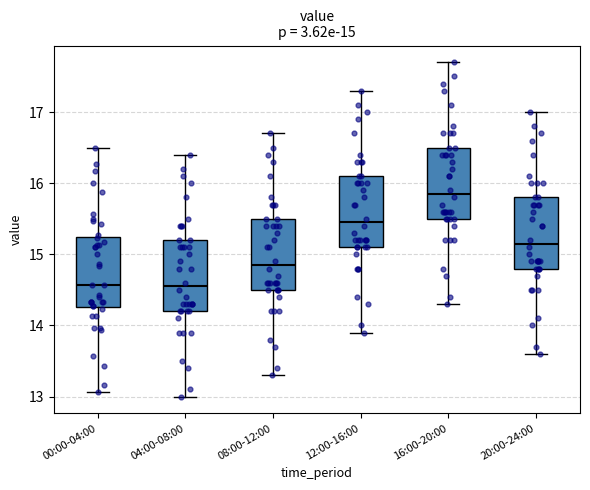

Which box has the highest median line?

16:00-20:00